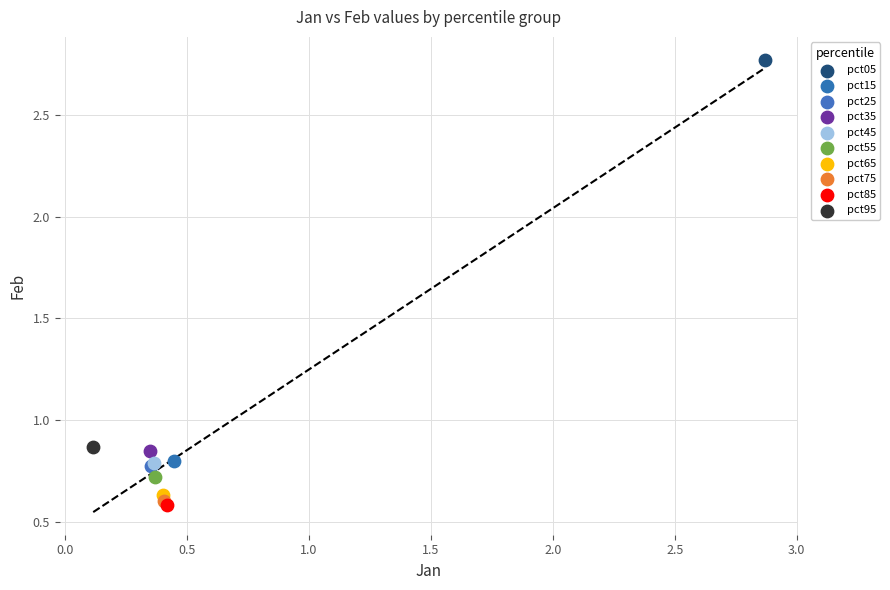

What are all the series names shown in the legend?

pct05, pct15, pct25, pct35, pct45, pct55, pct65, pct75, pct85, pct95